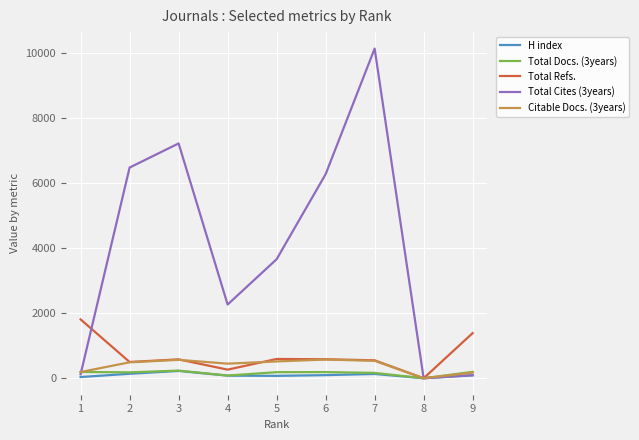

Which series has the largest total across all categories?

Total Cites (3years)